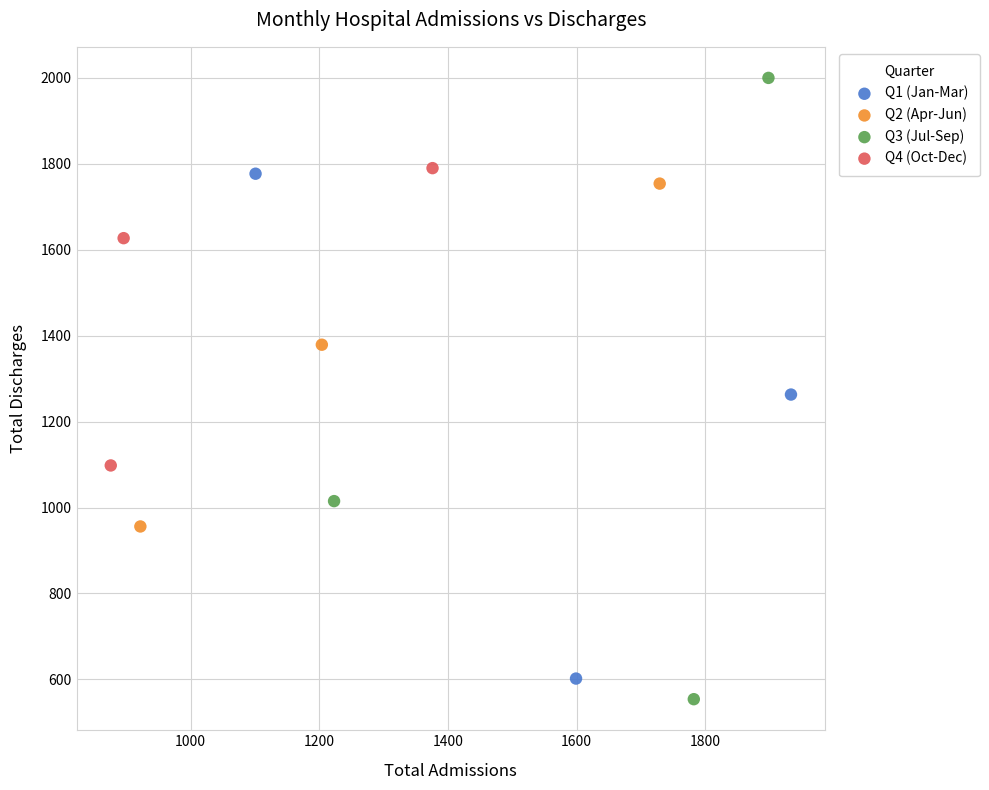

Which series reaches the maximum Y coordinate?

Q3 (Jul-Sep)